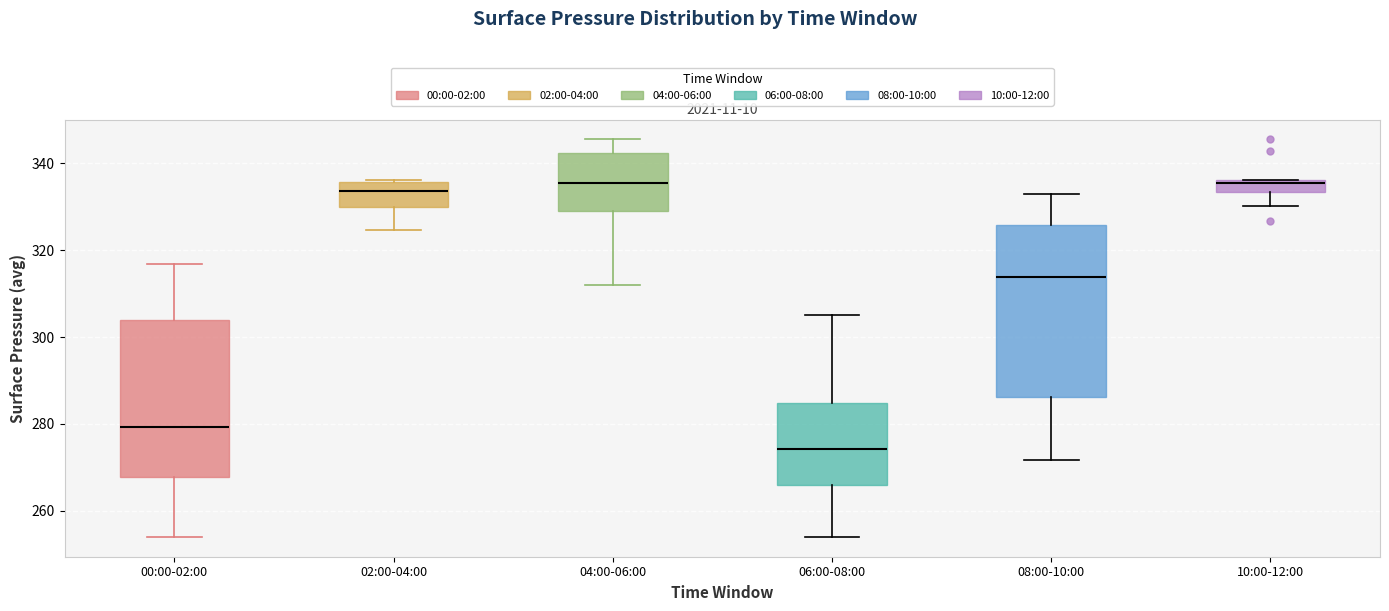

Comparing the boxes themselves (not the whiskers), which one is the tallest?

08:00-10:00